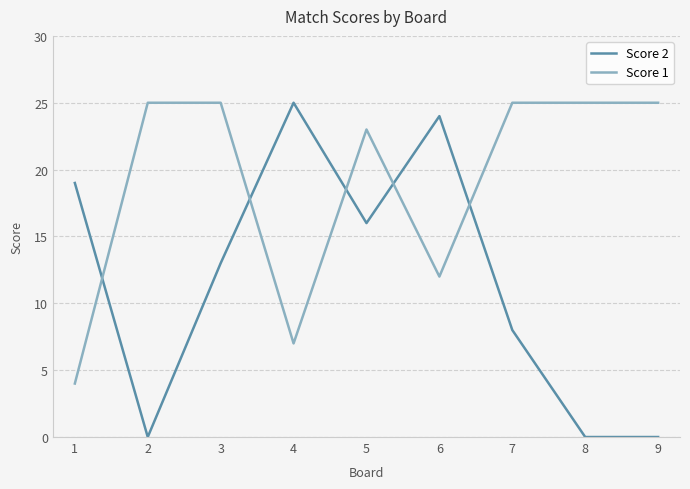

Count the number of categories in the chart.

9